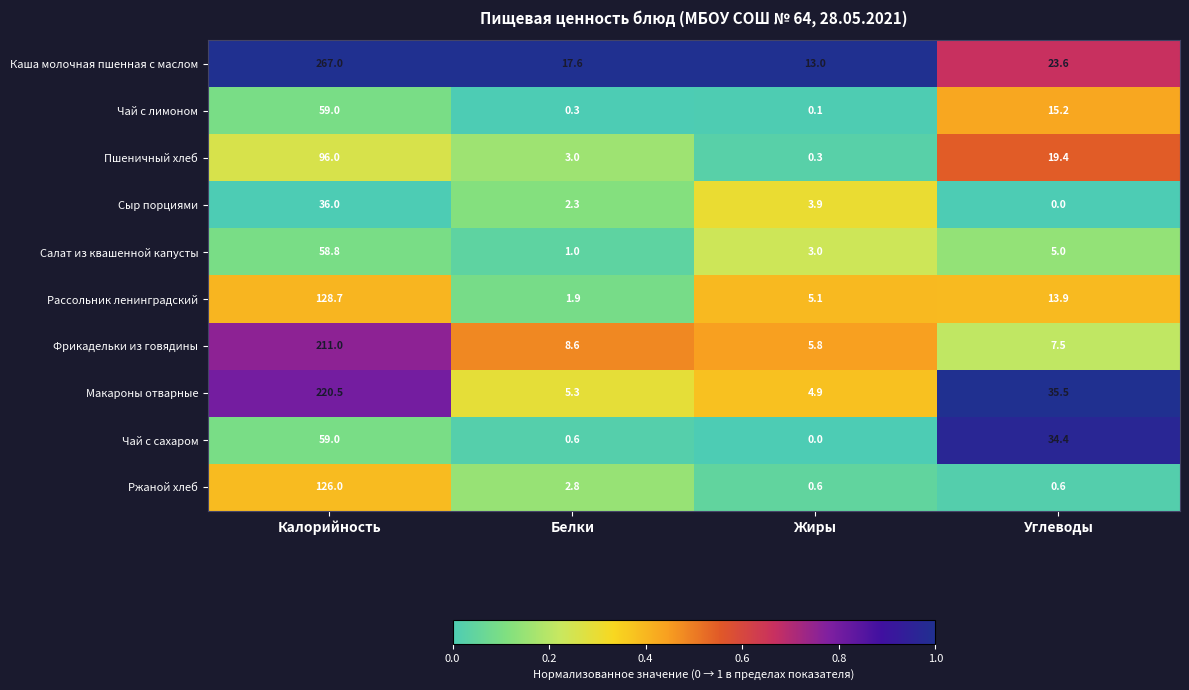

At which category is the sum across all series the highest?

Калорийность